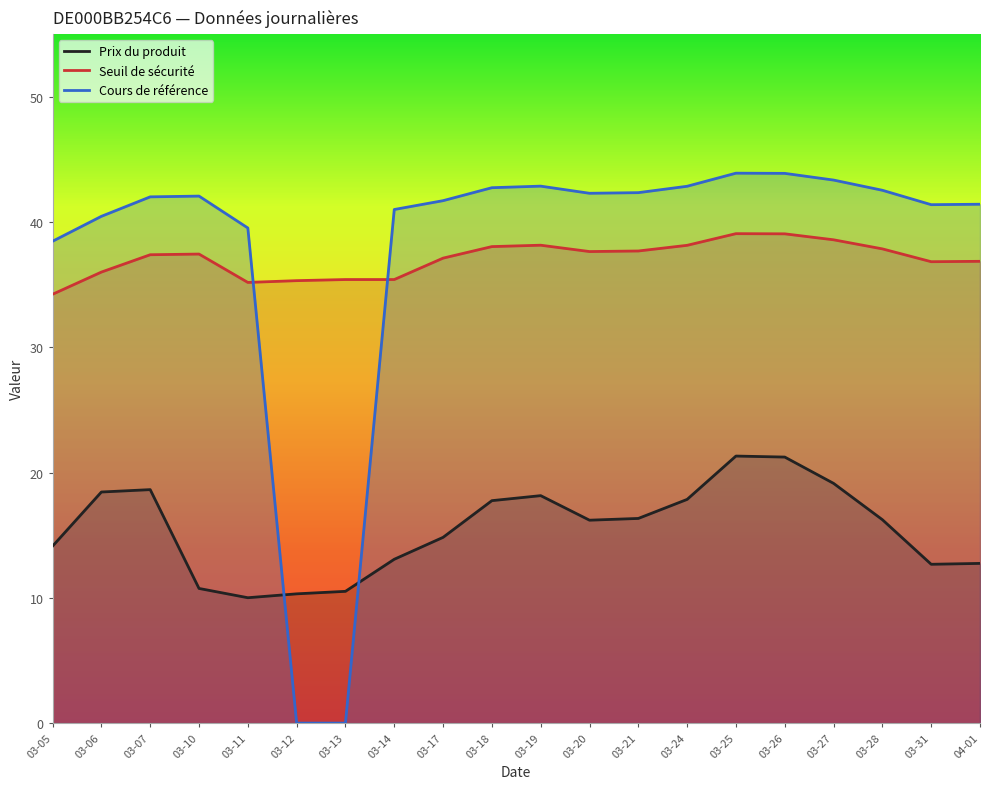

What is the greatest value displayed?

43.9